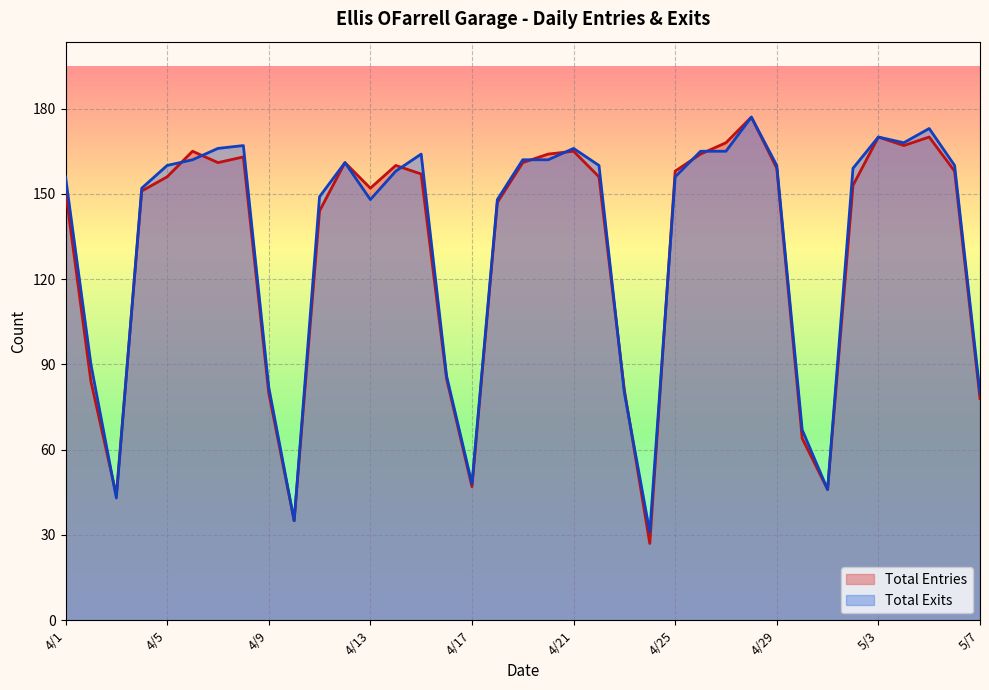

How many data points in Total Entries are less than 156?

17